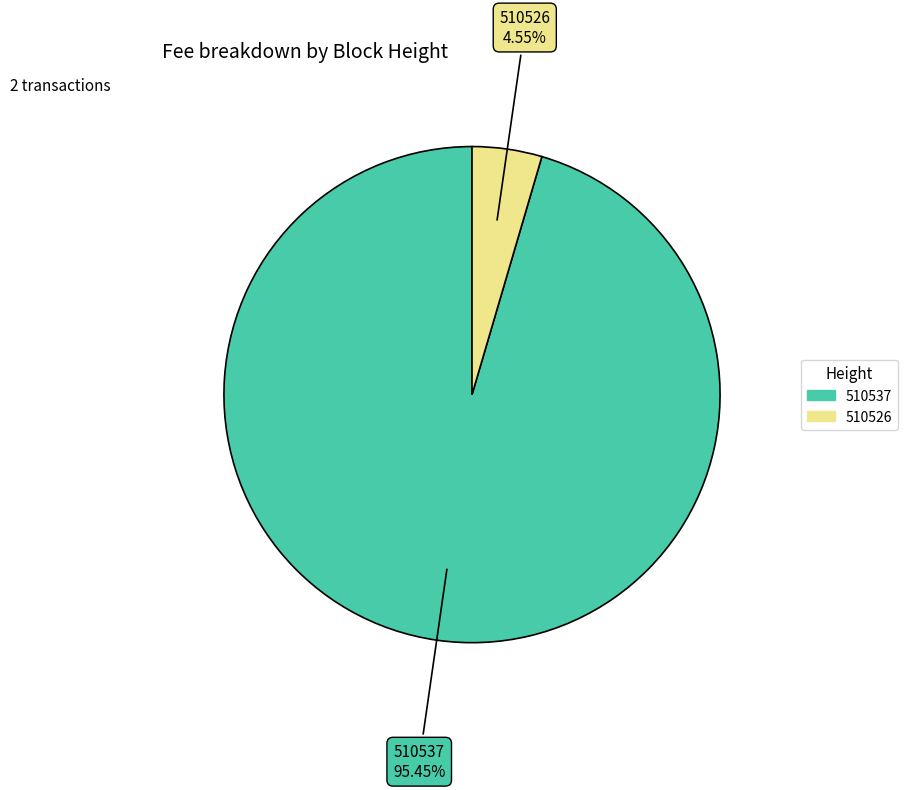

Which category has the biggest portion of the pie?

510537